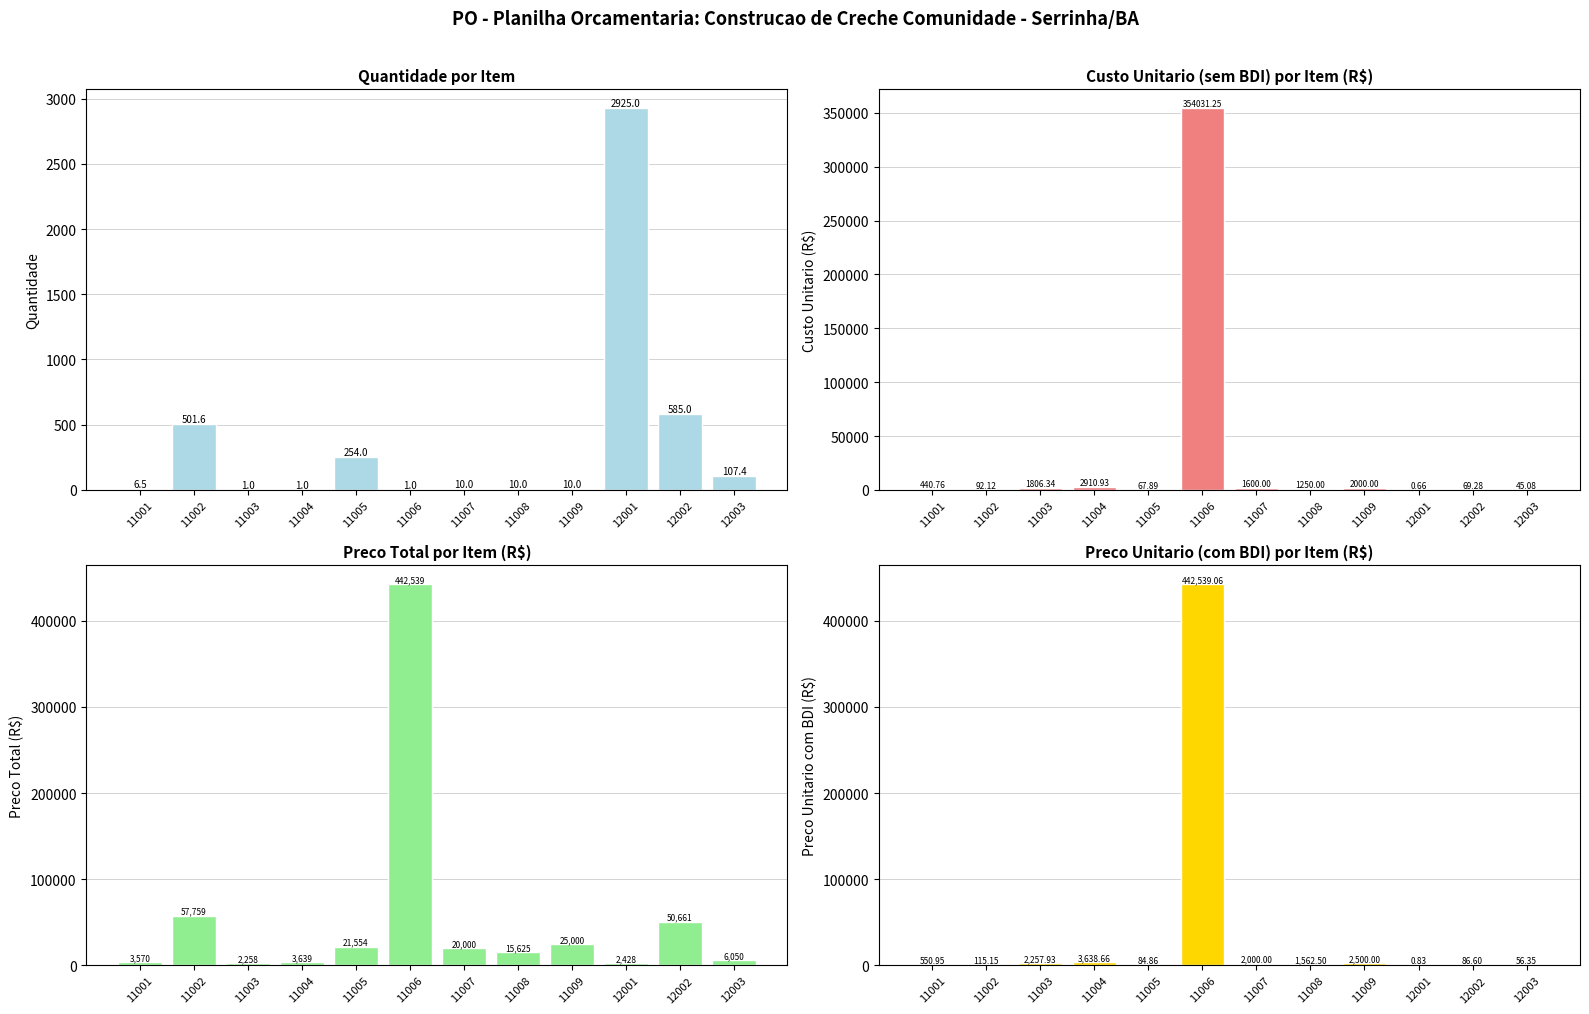

Where is Quantidade nearest to the value 1463?

12002